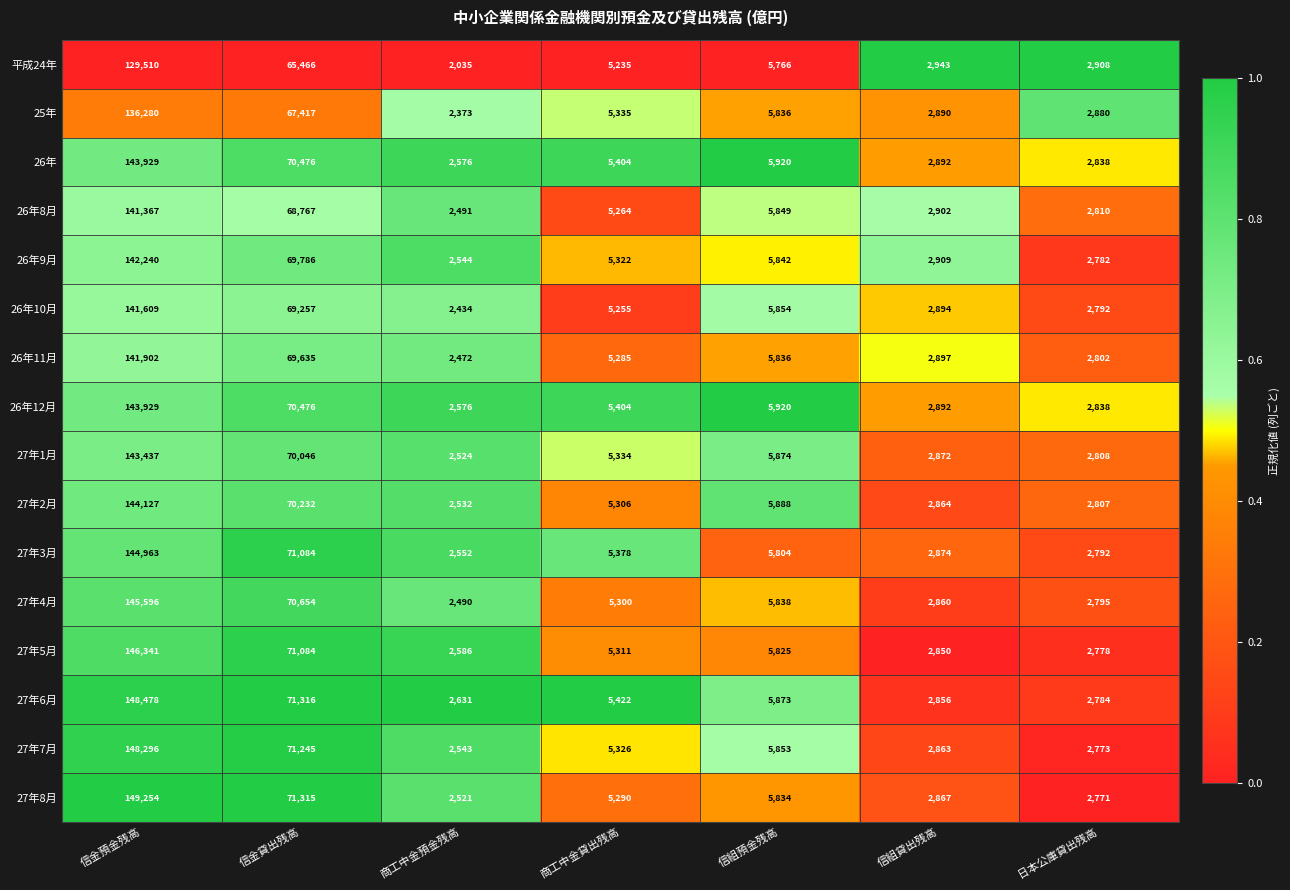

True or false: 26年 has a value of 257734 at 信金預金残高.

False